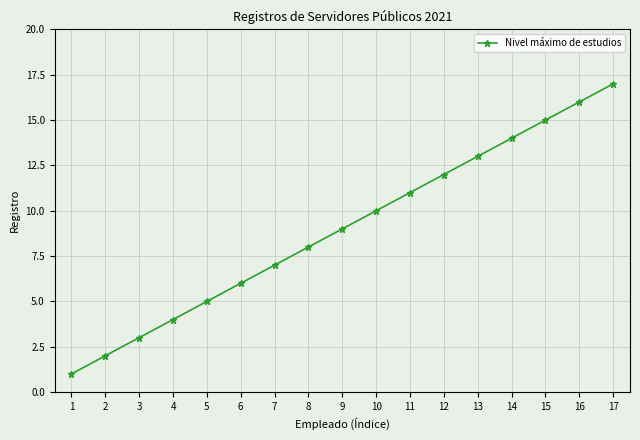

Rank the categories by value from highest to lowest.

17, 16, 15, 14, 13, 12, 11, 10, 9, 8, 7, 6, 5, 4, 3, 2, 1